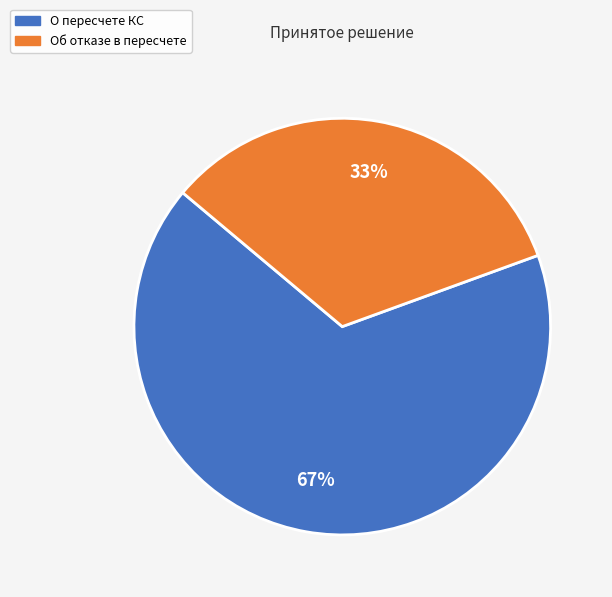

To the nearest percent, what is the average slice percentage?

50%